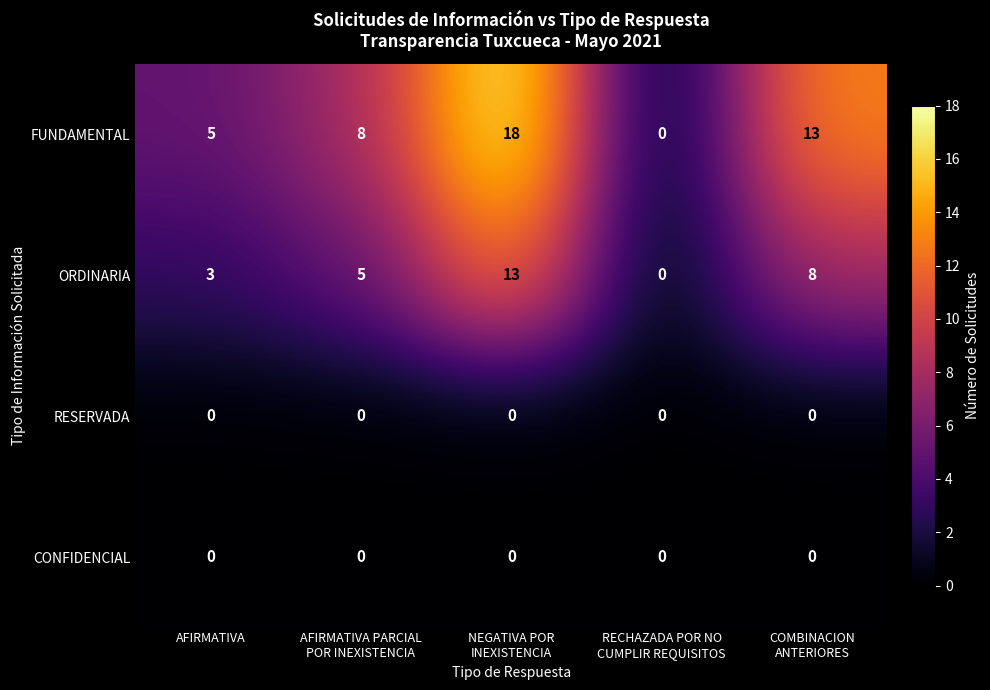

What is the difference between the highest and lowest values at AFIRMATIVA?

5